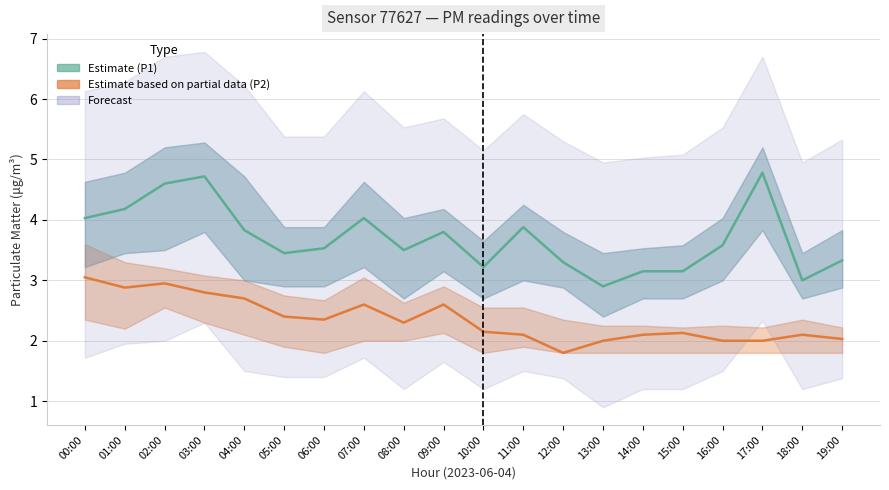

Is this an area chart (filled region under the line)?

No